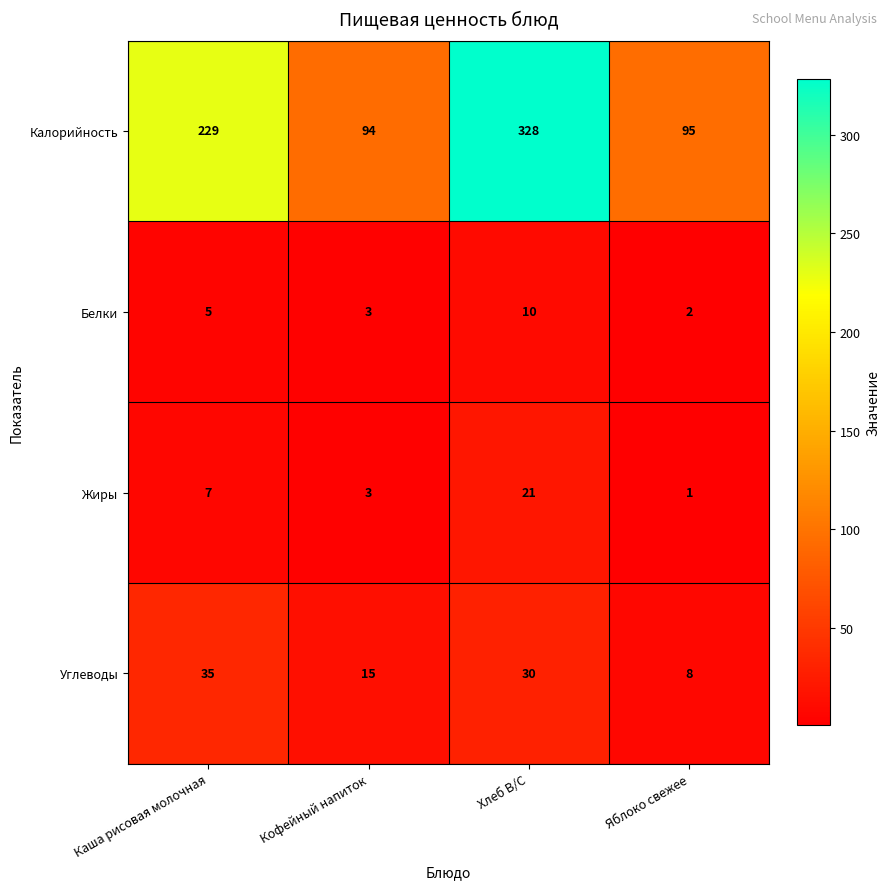

True or false: Калорийность has a value of 49 at Яблоко свежее.

False